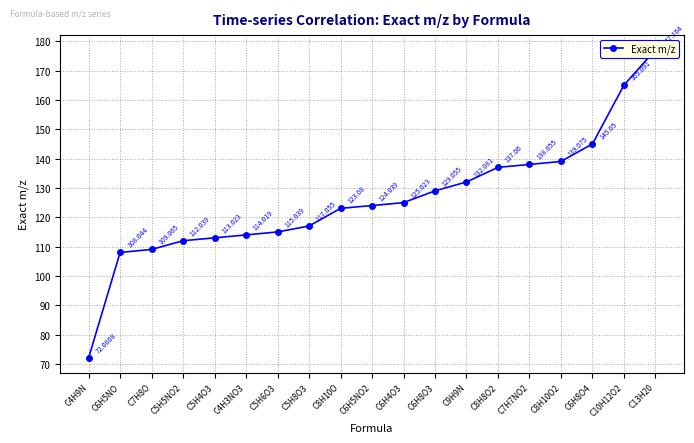

How many data points does each series have?

19